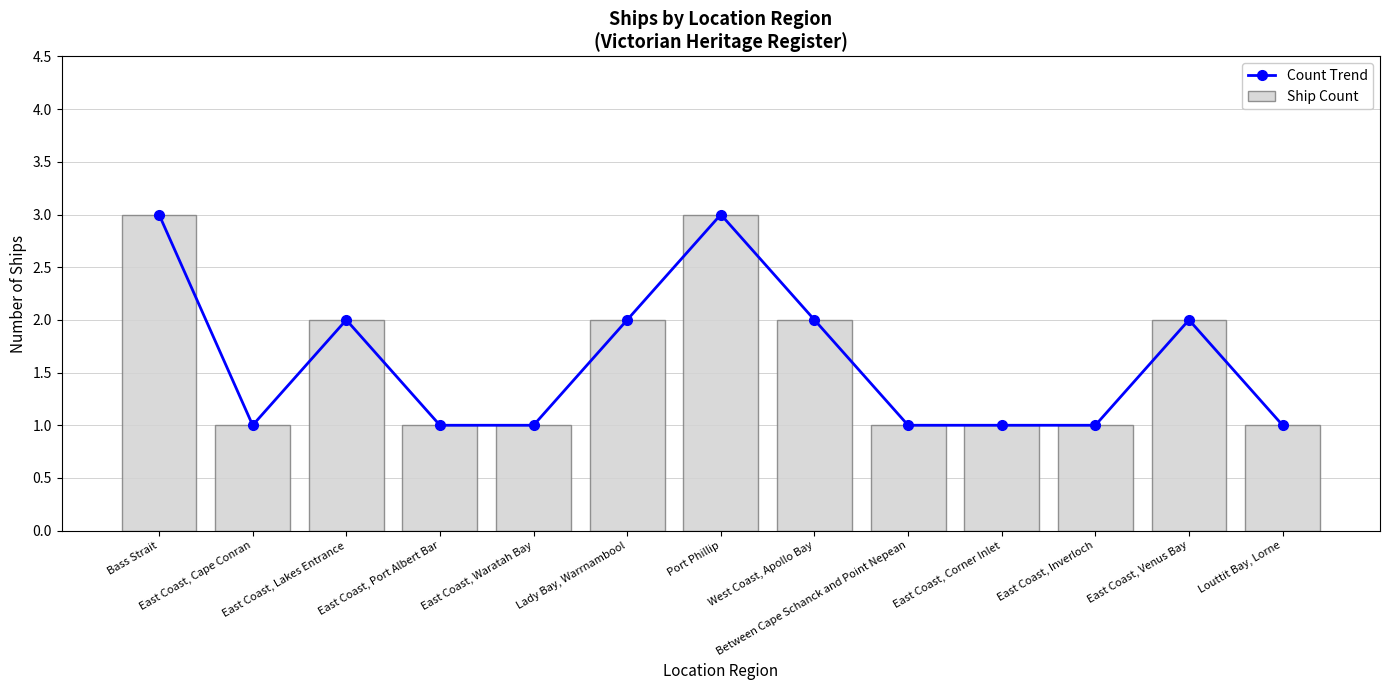

Which series has the widest spread of values?

Count Trend